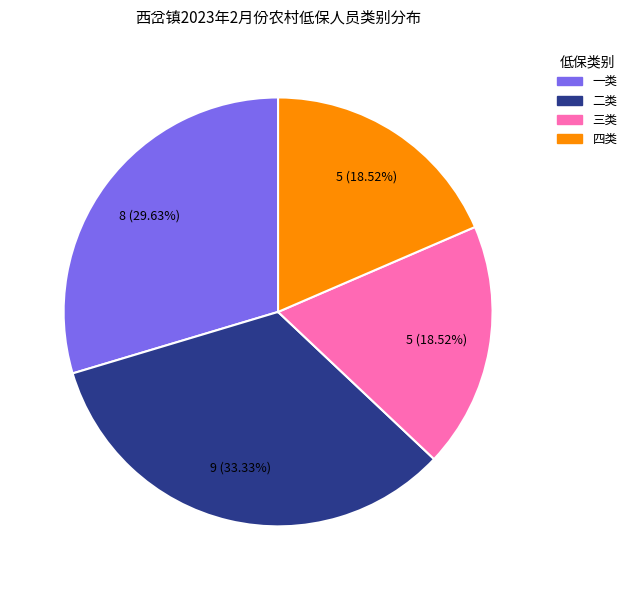

To the nearest percent, what is the difference between the 一类 and 四类 slice percentages?

11%